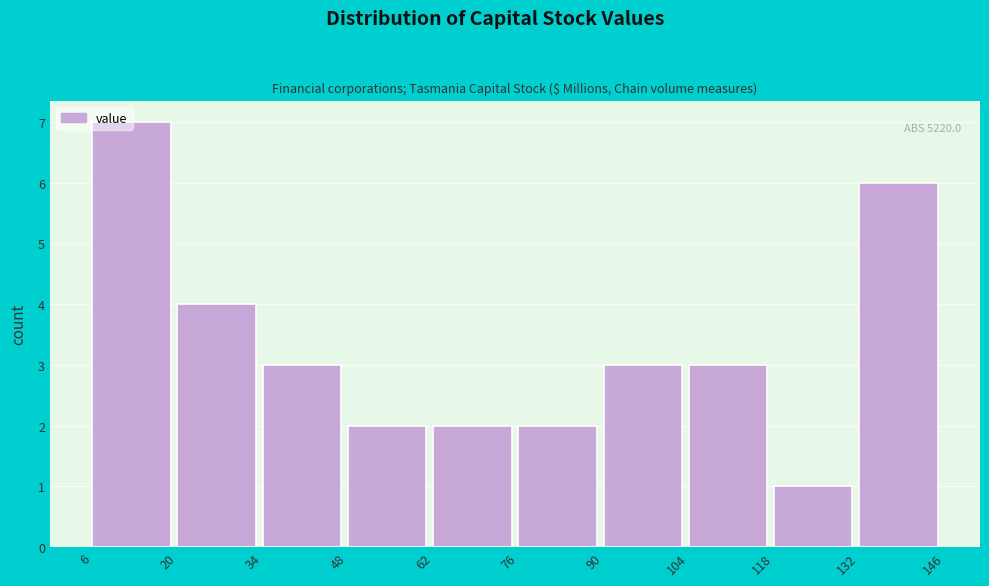

Which range on the x-axis has the tallest bar?

6 to 20